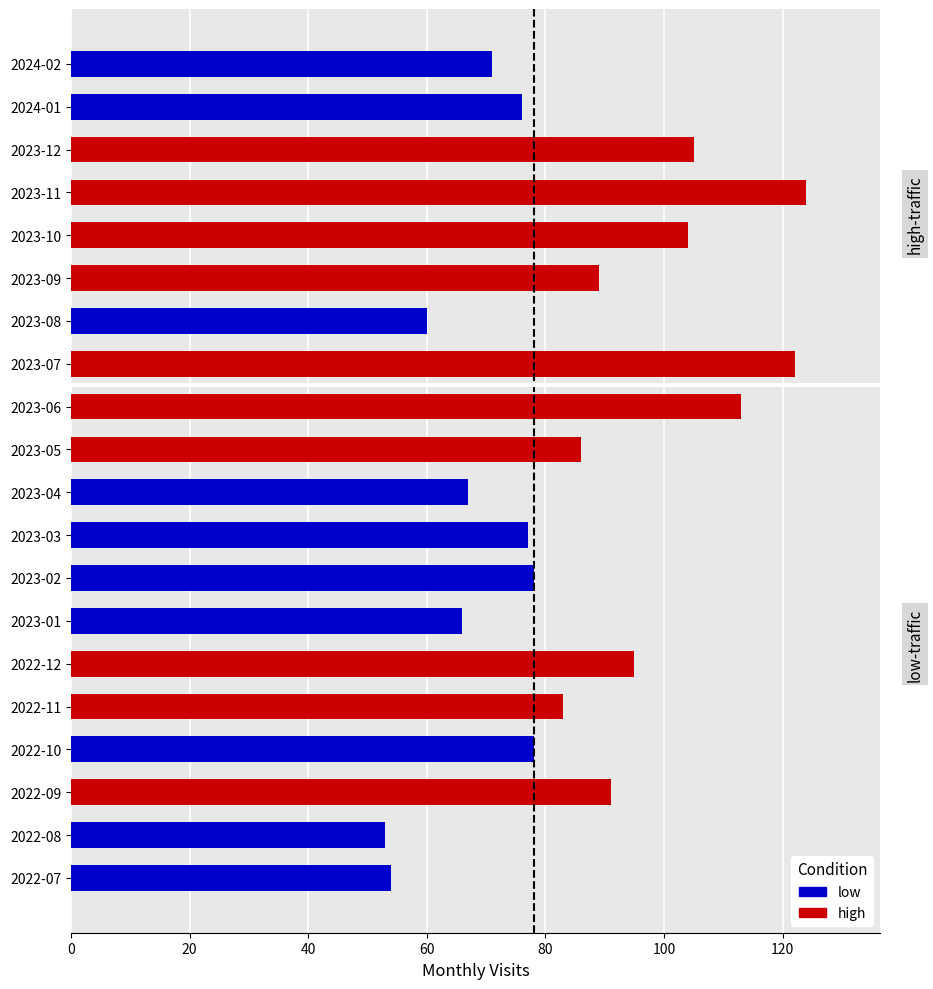

How many categories are shown in the chart?

20